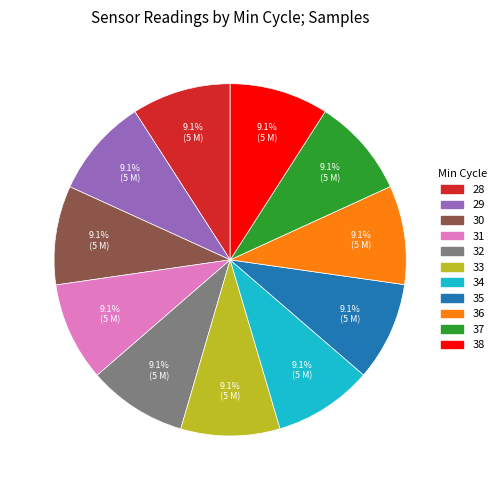

Does 28 account for over 50% of the chart?

No